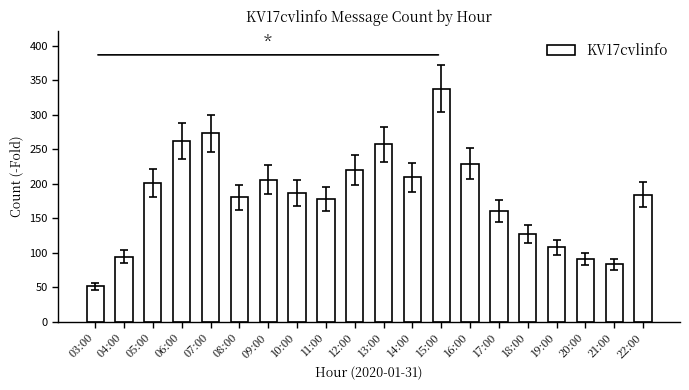

What is the value of the 19th bar from the left?

83